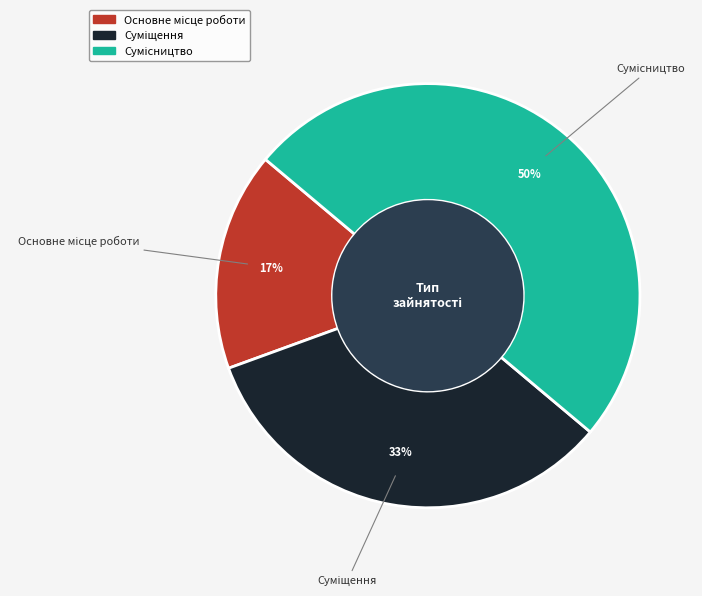

To the nearest percent, what is the average slice percentage?

33%